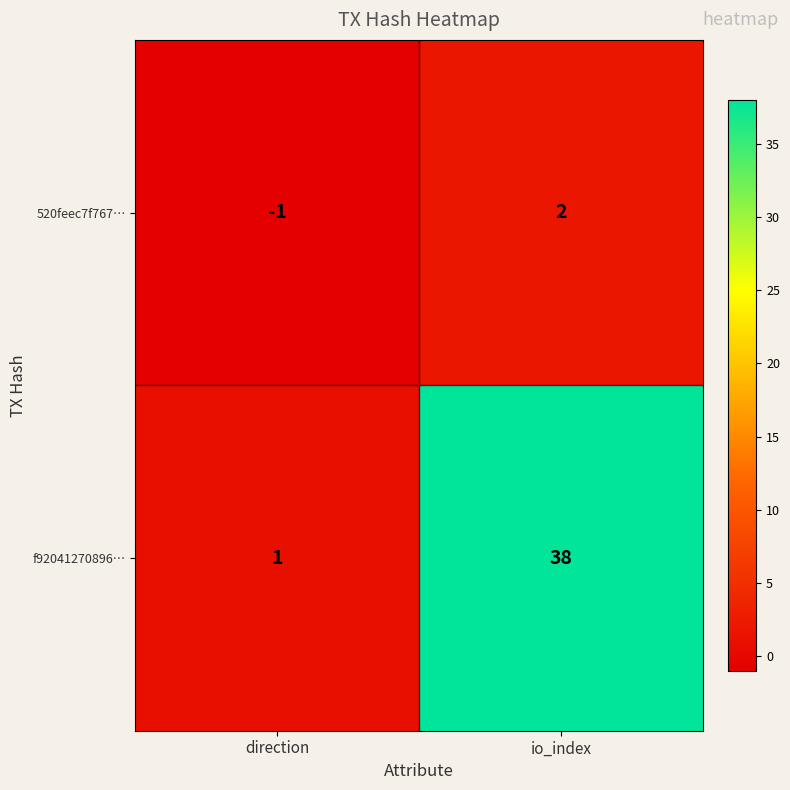

Between direction and io_index, which series saw the biggest shift?

f92041270896…